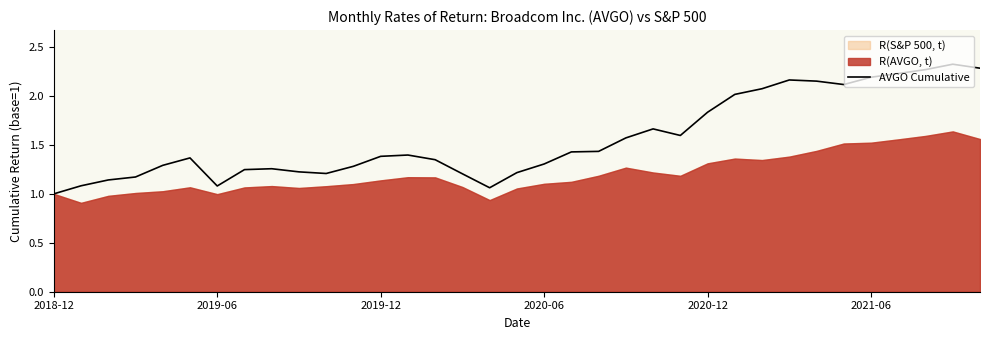

How many values exceed 1?

34